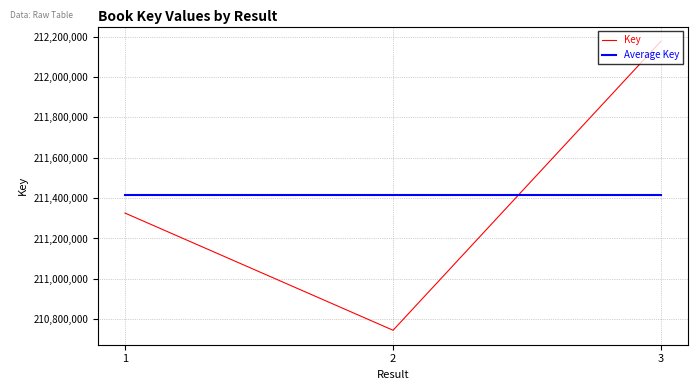

Between 2 and 3, which series saw the biggest shift?

Key